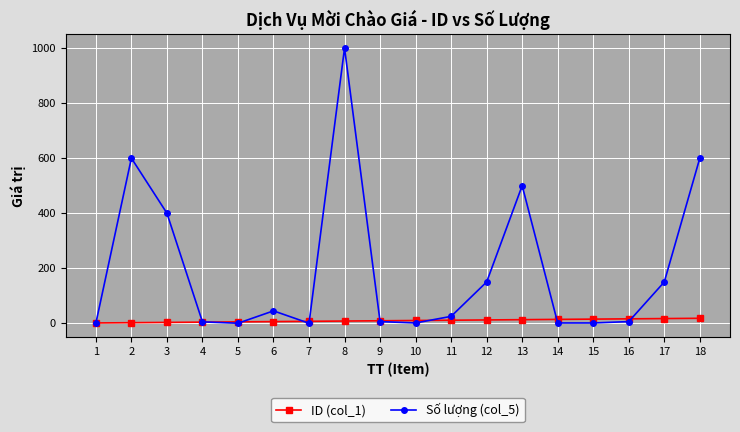

What is the difference between the Số lượng (col_5) values at 4 and 12?

145